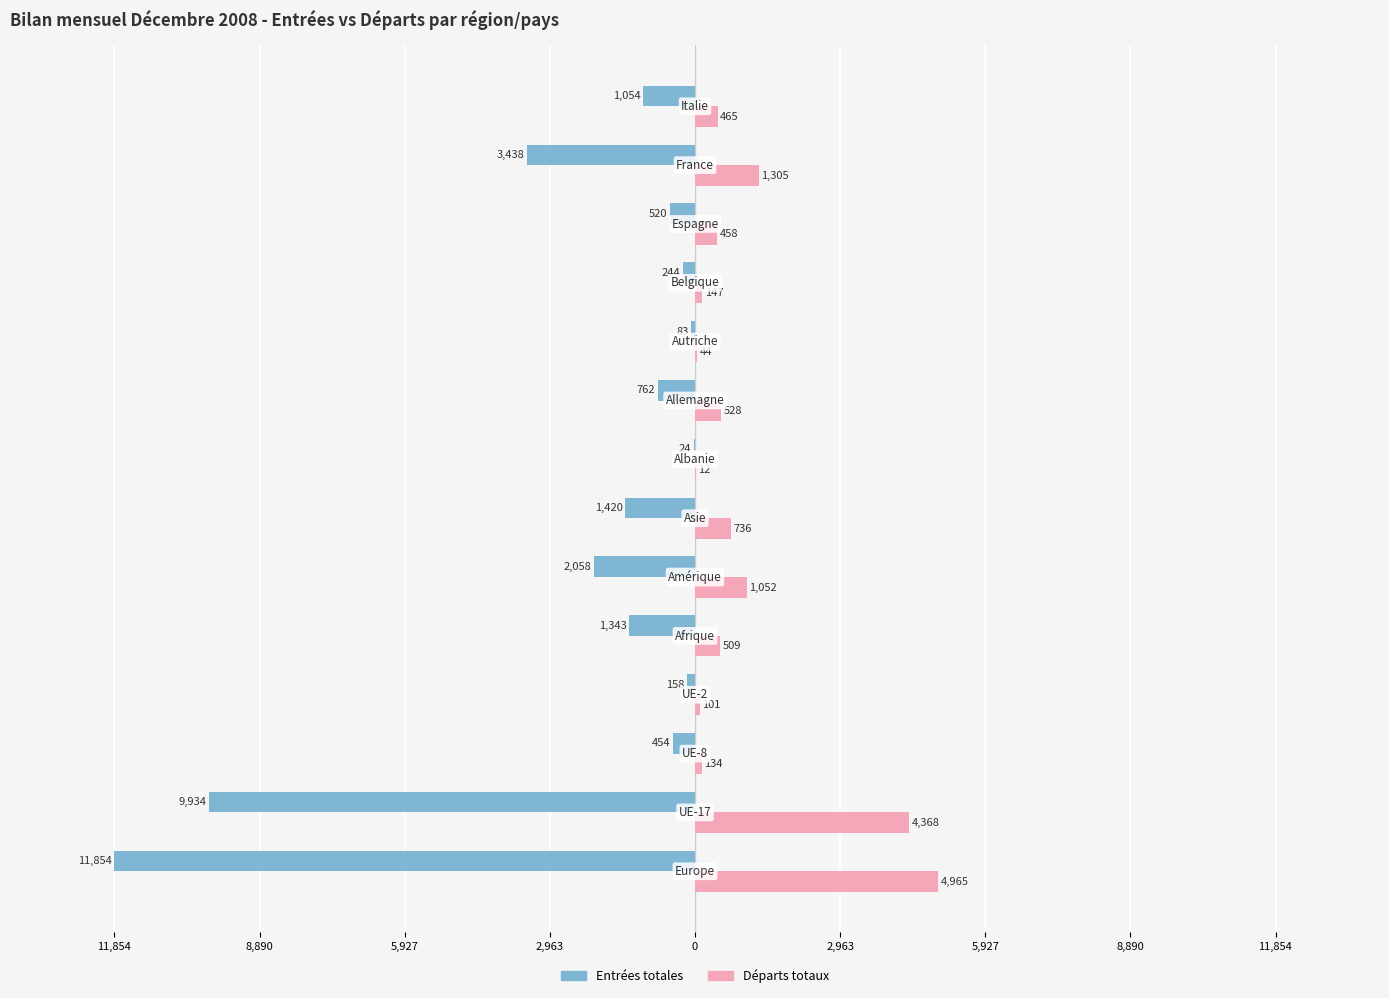

What are all the series names shown in the legend?

Entrées totales, Départs totaux